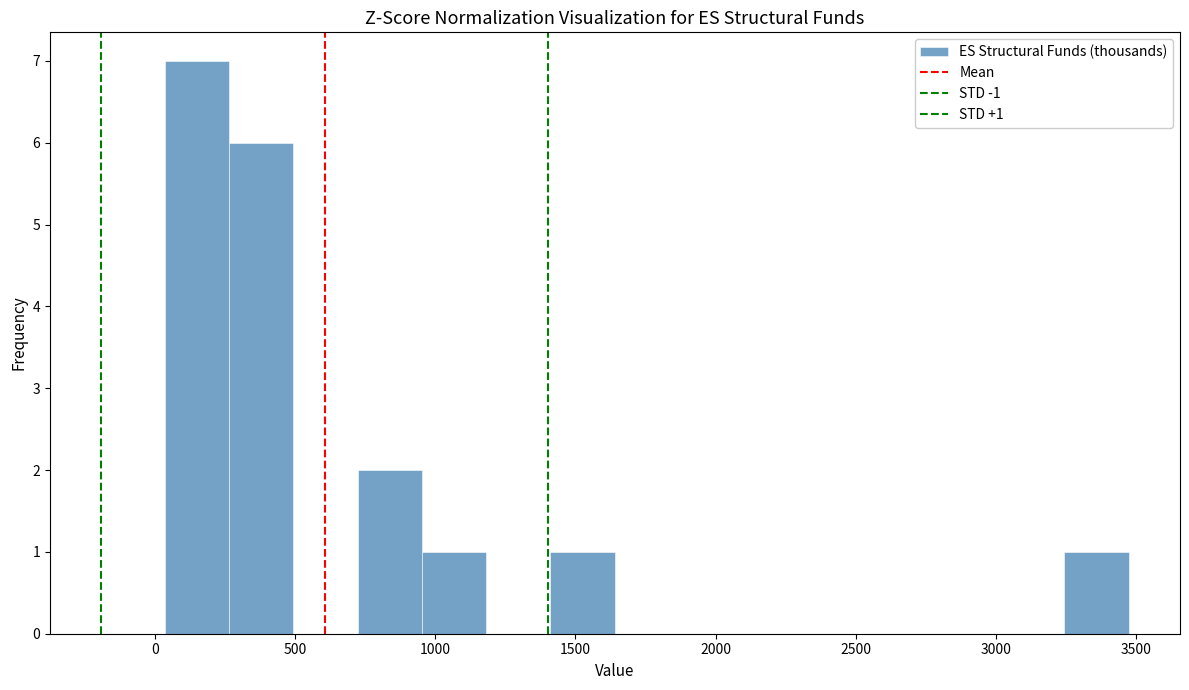

Over which range of the x-axis is the bar tallest?

50 to 250